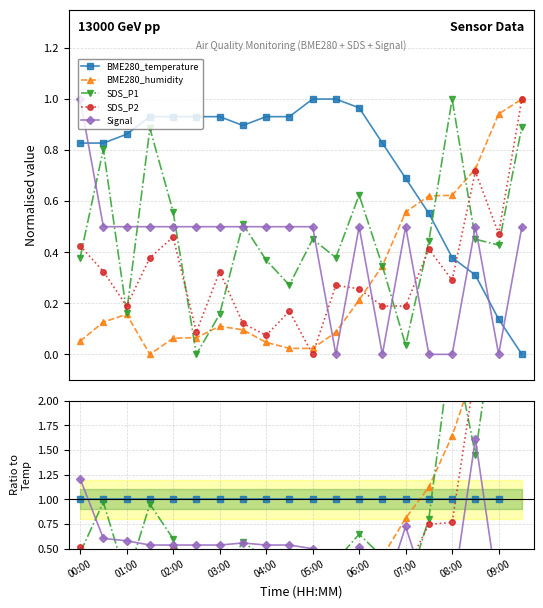

How many times do SDS_P1 and Signal cross each other?

11